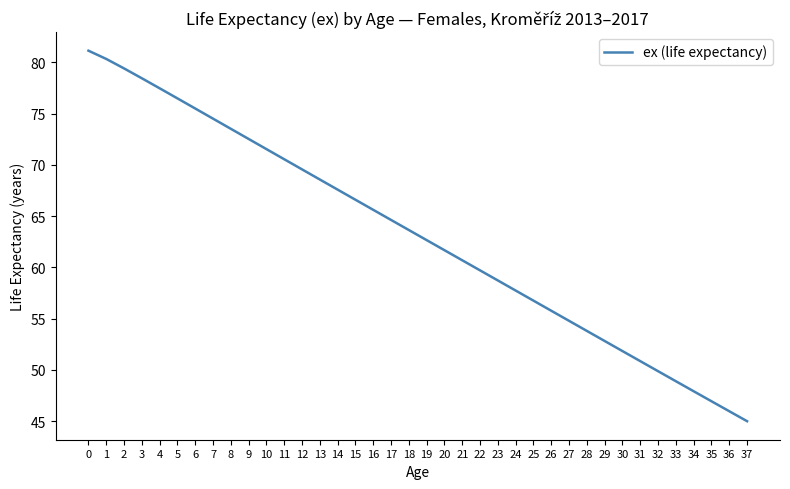

The chart shows a value of 21.8 at 31. True or false?

False